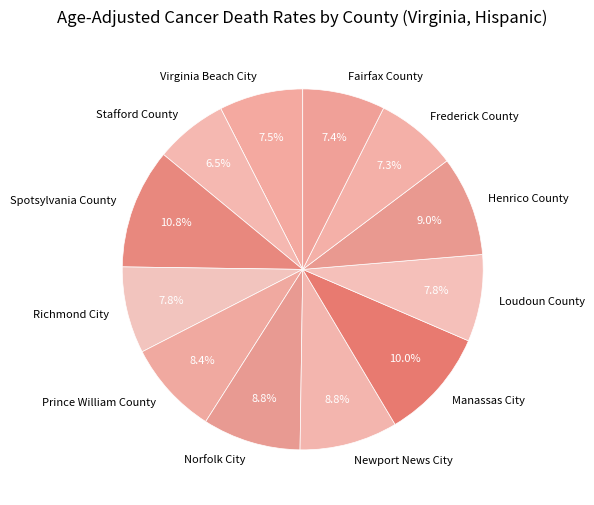

What portion of the pie excludes Stafford County?

93.5%